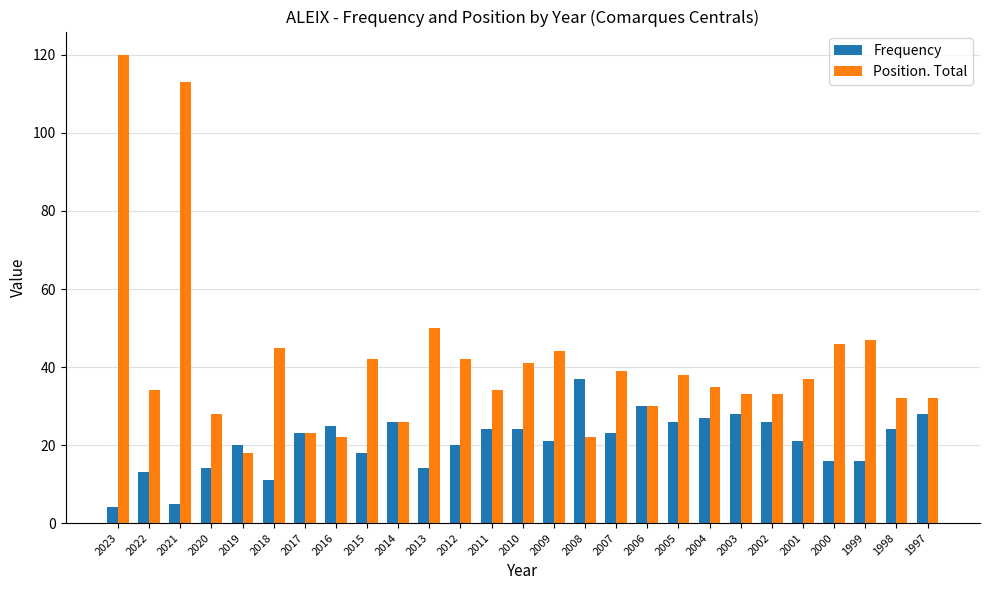

What is the value of the Position. Total bar at the 16th from the left?

22